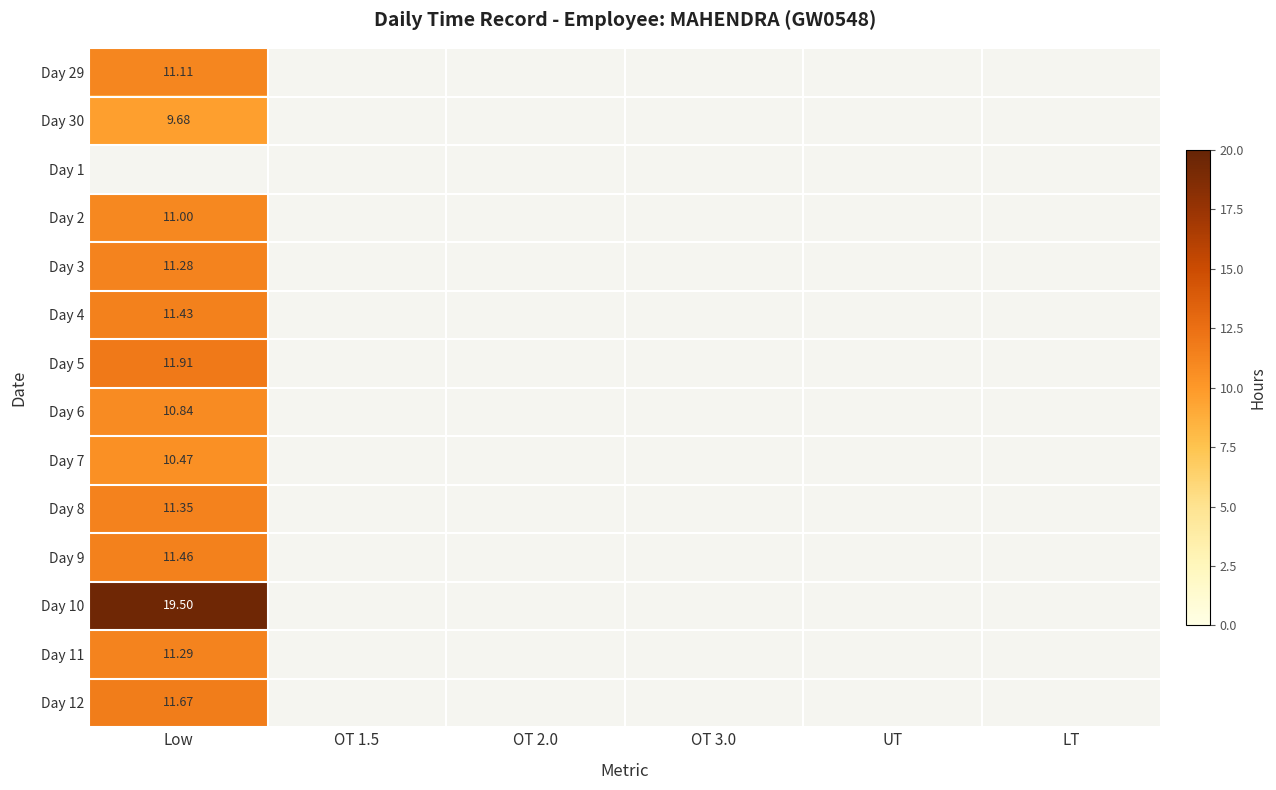

Which category has the highest value across all series?

Low